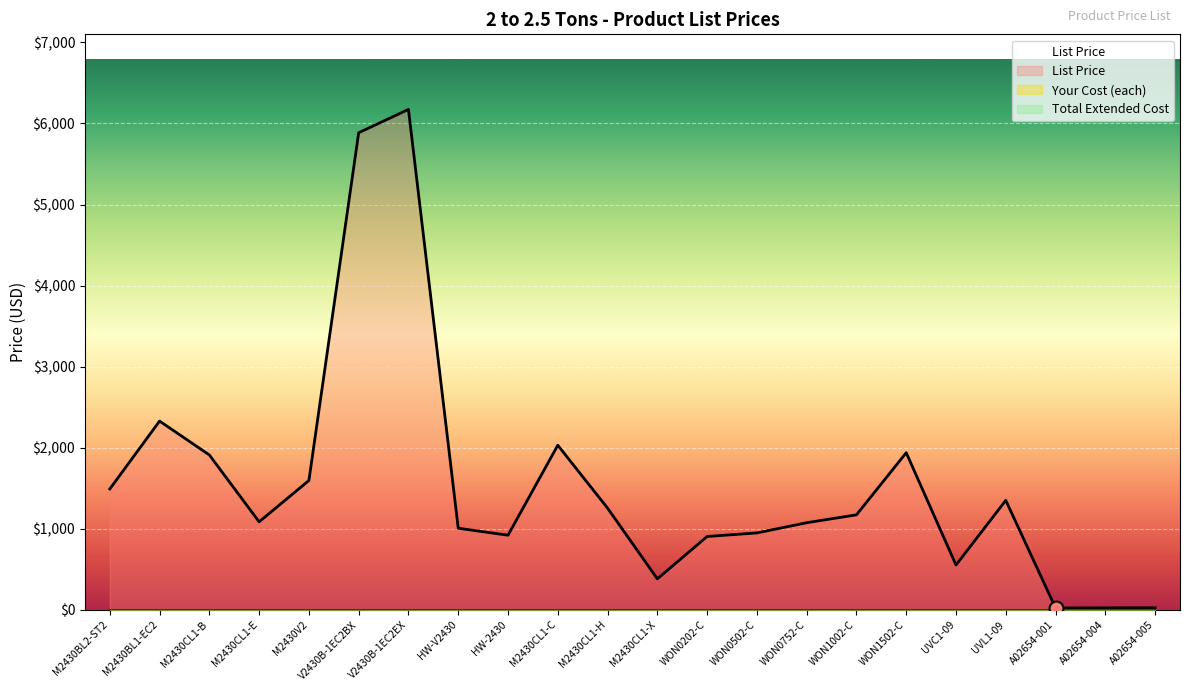

Reading right to left, extract all data points from this chart.

List Price: A02654-005=24	A02654-004=23	A02654-001=22	UVL1-09=1350	UVC1-09=552	WON1502-C=1938	WON1002-C=1171	WON0752-C=1074	WON0502-C=948	WON0202-C=904	M2430CL1-X=381	M2430CL1-H=1254	M2430CL1-C=2030	HW-2430=920	HW-V2430=1006	V2430B-1EC2EX=6174	V2430B-1EC2BX=5886	M2430V2=1595	M2430CL1-E=1085	M2430CL1-B=1910	M2430BL1-EC2=2328	M2430BL2-ST2=1490
Your Cost (each): A02654-005=0	A02654-004=0	A02654-001=0	UVL1-09=0	UVC1-09=0	WON1502-C=0	WON1002-C=0	WON0752-C=0	WON0502-C=0	WON0202-C=0	M2430CL1-X=0	M2430CL1-H=0	M2430CL1-C=0	HW-2430=0	HW-V2430=0	V2430B-1EC2EX=0	V2430B-1EC2BX=0	M2430V2=0	M2430CL1-E=0	M2430CL1-B=0	M2430BL1-EC2=0	M2430BL2-ST2=0
Total Extended Cost: A02654-005=0	A02654-004=0	A02654-001=0	UVL1-09=0	UVC1-09=0	WON1502-C=0	WON1002-C=0	WON0752-C=0	WON0502-C=0	WON0202-C=0	M2430CL1-X=0	M2430CL1-H=0	M2430CL1-C=0	HW-2430=0	HW-V2430=0	V2430B-1EC2EX=0	V2430B-1EC2BX=0	M2430V2=0	M2430CL1-E=0	M2430CL1-B=0	M2430BL1-EC2=0	M2430BL2-ST2=0